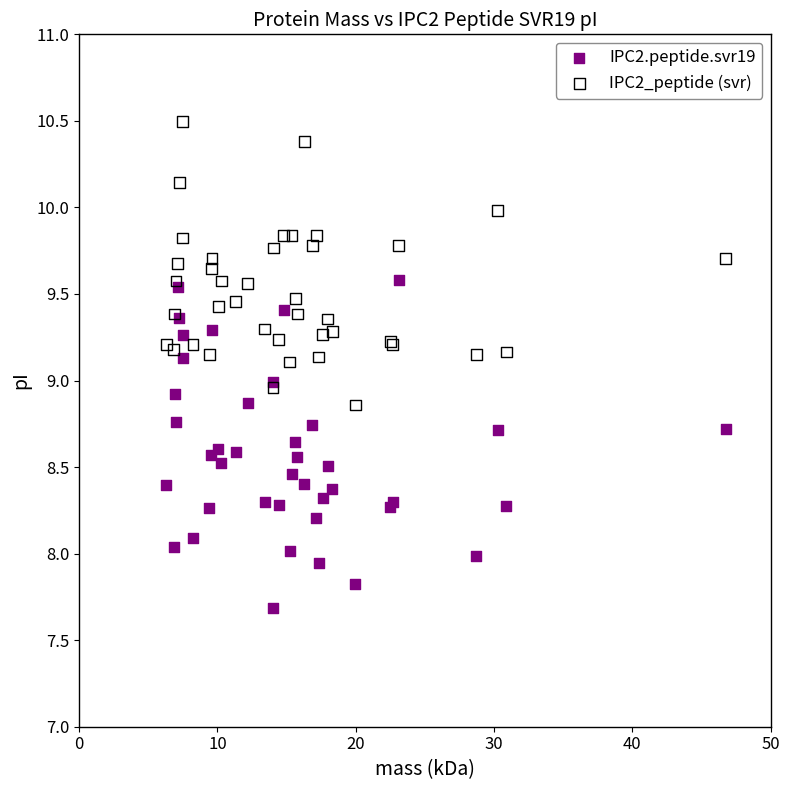

Which series has the largest Y range (max minus min)?

IPC2.peptide.svr19